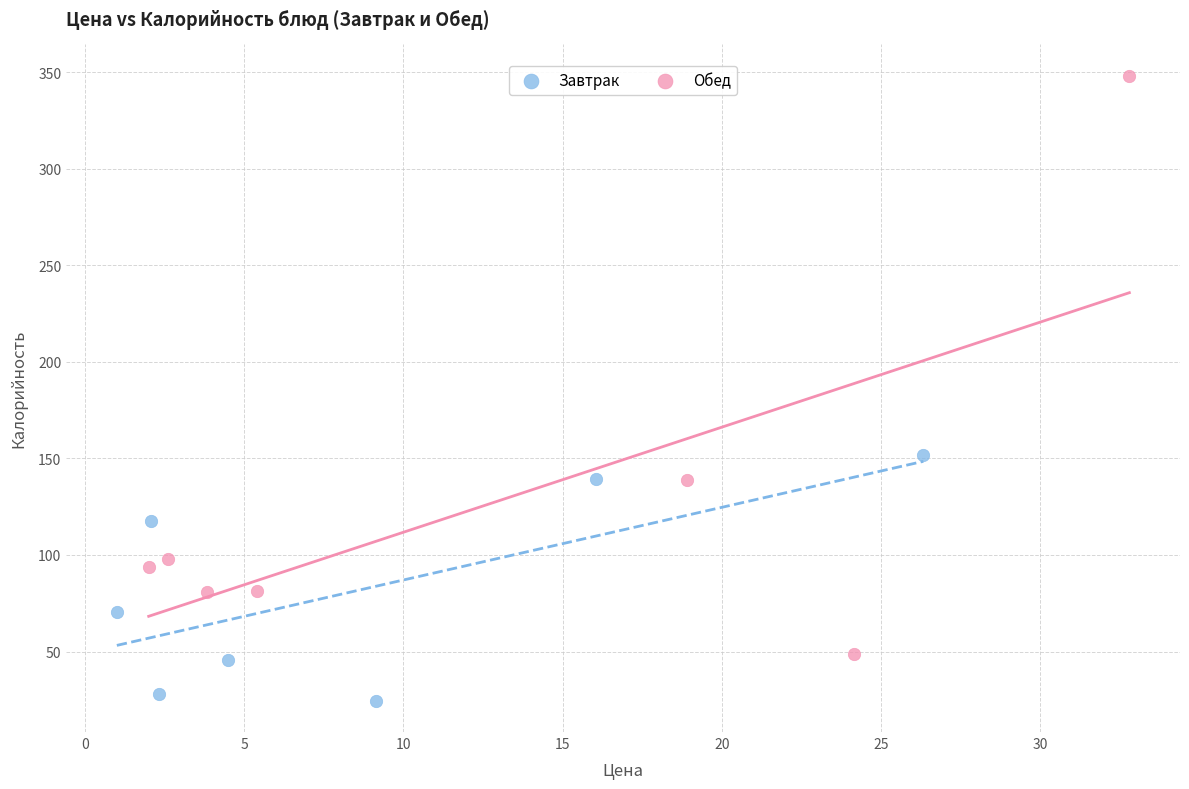

Which series contains the highest Y value?

Обед